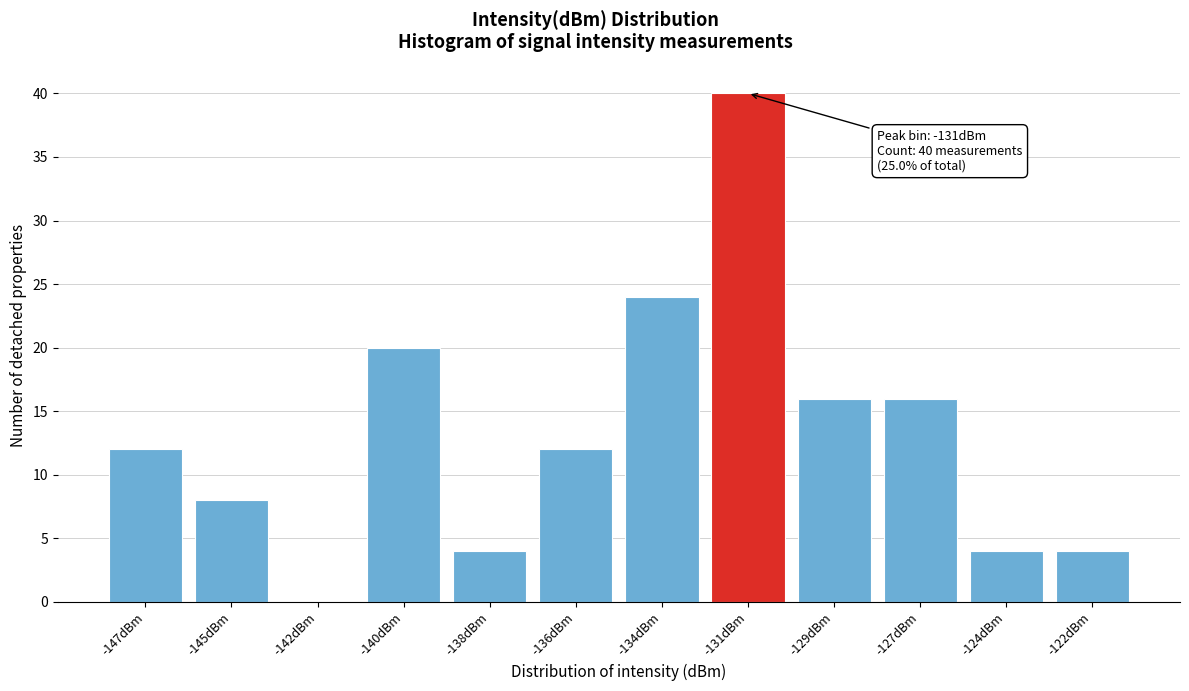

Reading right to left, extract all data points from this chart.

-122dBm=4	-124dBm=4	-127dBm=16	-129dBm=16	-131dBm=40	-134dBm=24	-136dBm=12	-138dBm=4	-140dBm=20	-142dBm=0	-145dBm=8	-147dBm=12